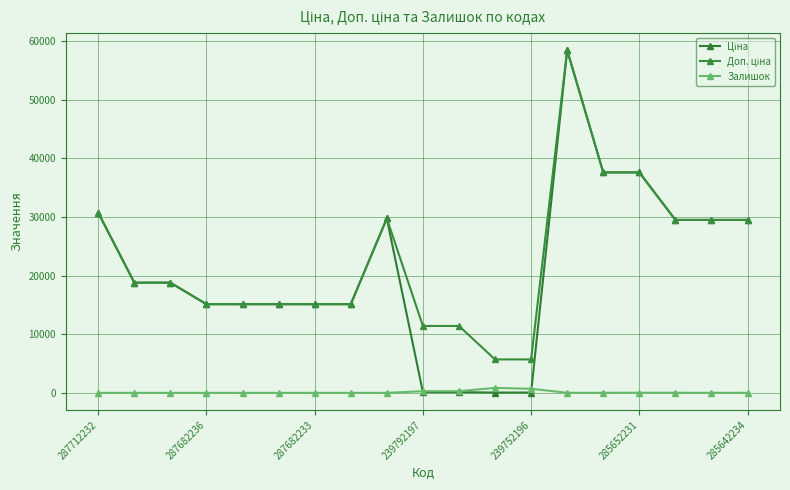

Reading left to right, what are all the values shown in this chart?

Ціна: 30717.1	18796.8	18796.8	15120.0	15120.0	15120.0	15120.0	15120.0	29747.2	114.1	114.1	57.0	57.0	58426.5	37593.6	37593.6	29491.5	29491.5	29491.5
Доп. ціна: 30717.1	18796.8	18796.8	15120.0	15120.0	15120.0	15120.0	15120.0	29747.2	11410.0	11410.0	5705.0	5705.0	58426.5	37593.6	37593.6	29491.5	29491.5	29491.5
Залишок: 0.0	0.0	0.0	0.0	0.0	0.0	0.0	0.0	0.0	289.0	290.0	845.0	698.0	14.0	13.0	23.0	16.0	13.0	10.0